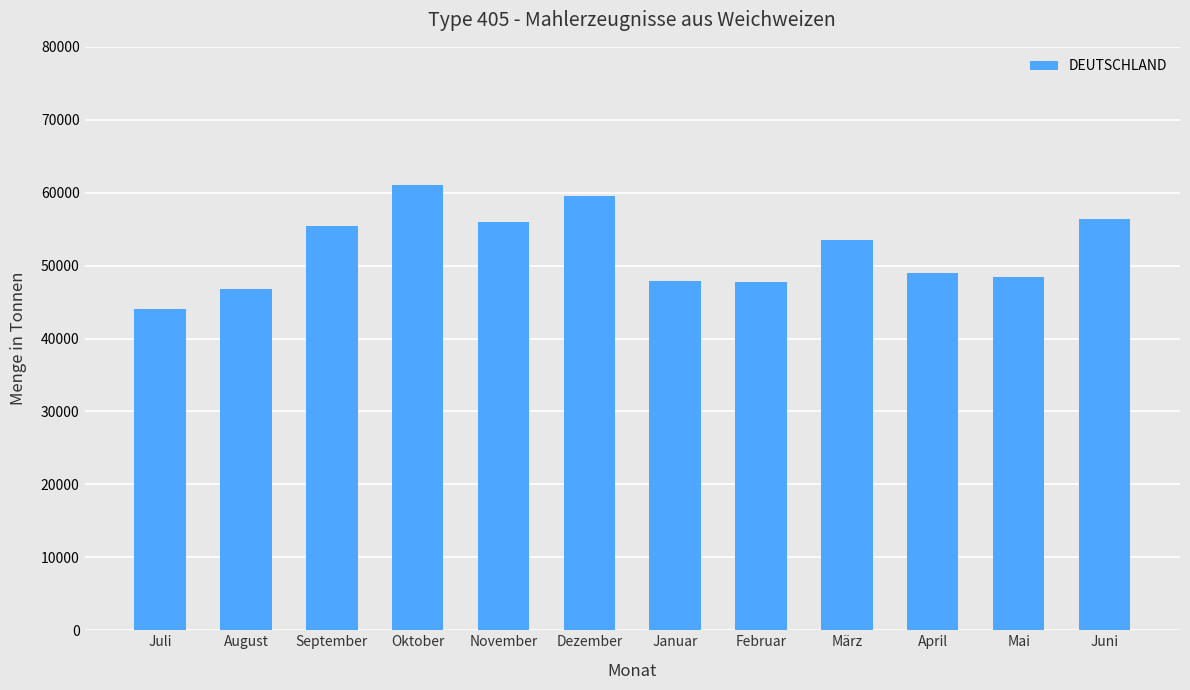

What is the label of the 11th bar from the right?

August